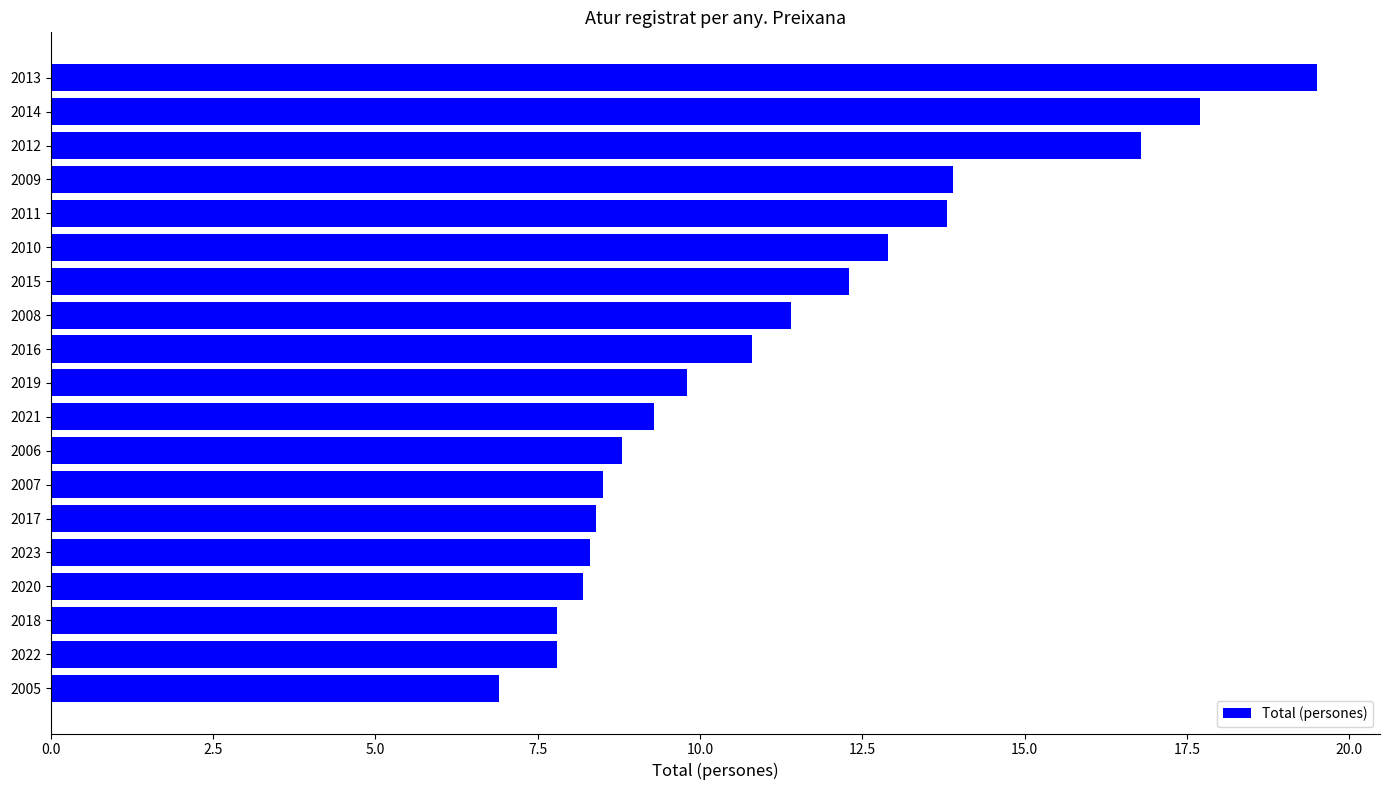

Is it true that the value at 2019 is 2.6?

False